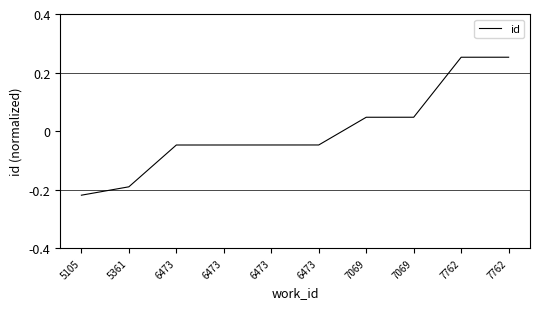

Count the number of values greater than 0.

4